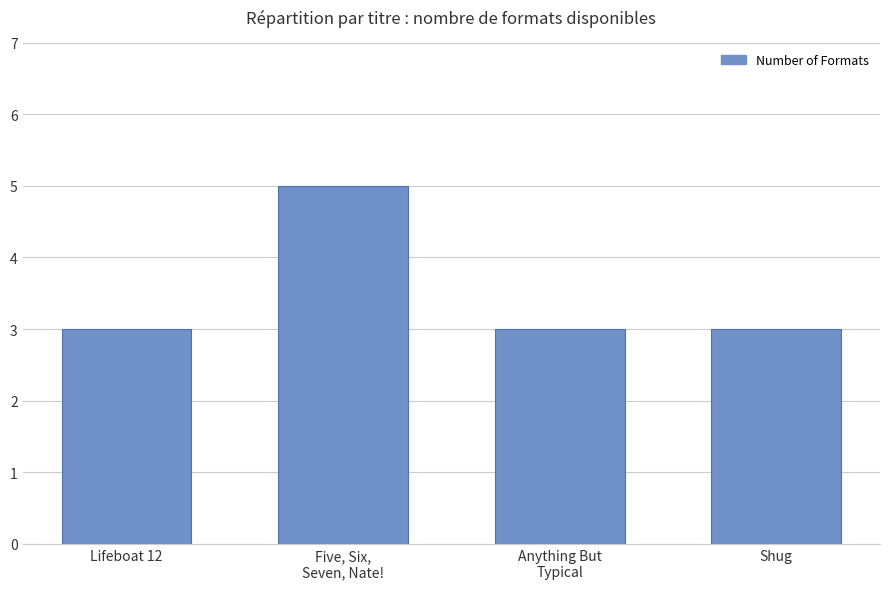

What is the sum of the values at Shug and Lifeboat 12?

6